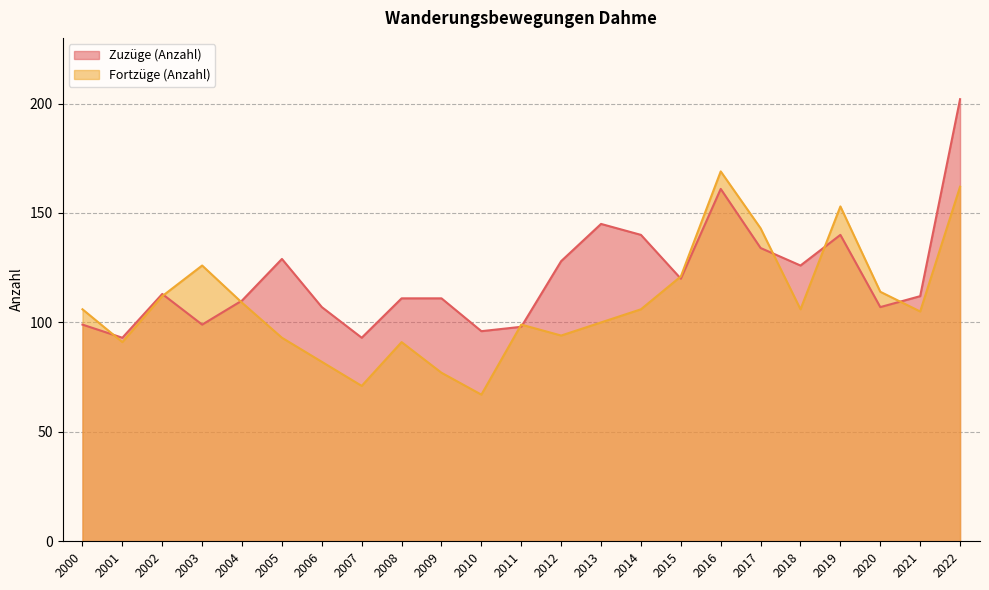

The Fortzüge (Anzahl) series shows 77 at 2009. True or false?

True